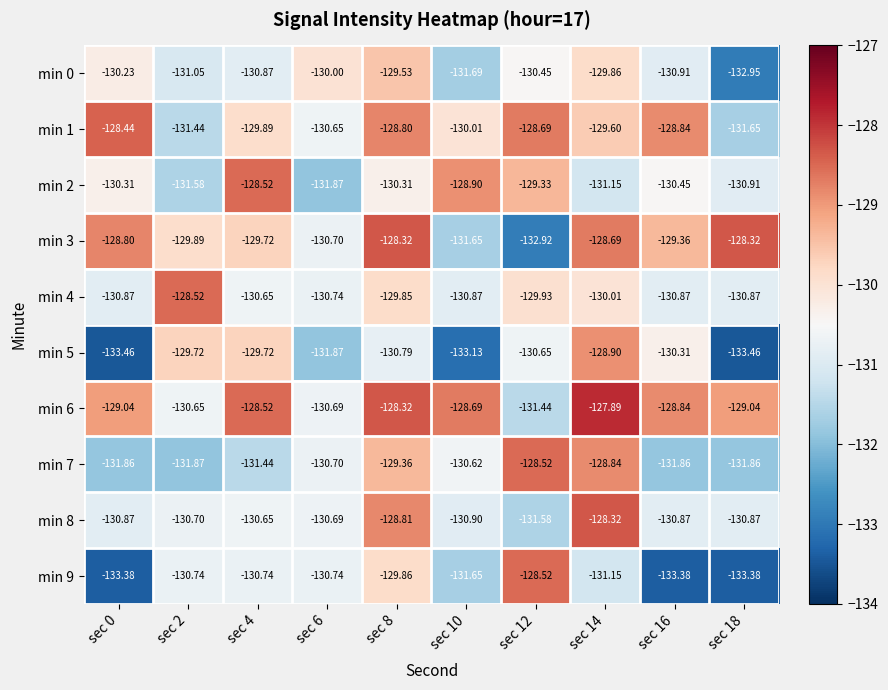

Is the value of min 9 at sec 0 greater than the value of min 6 at sec 16?

No